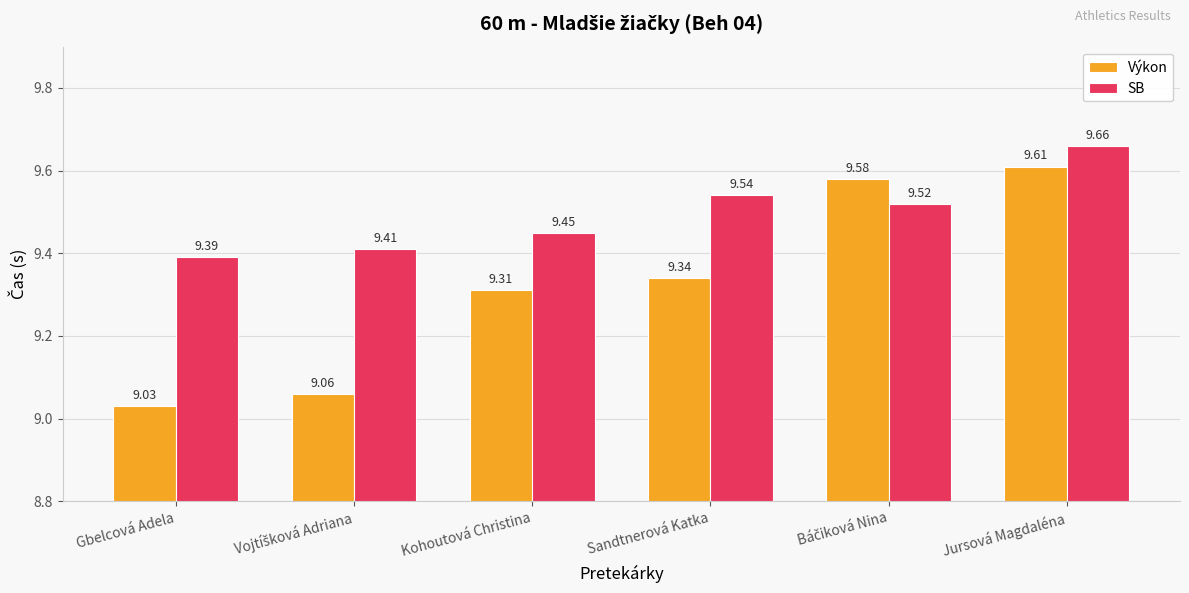

Rank the series by their average value, from lowest to highest.

Výkon, SB